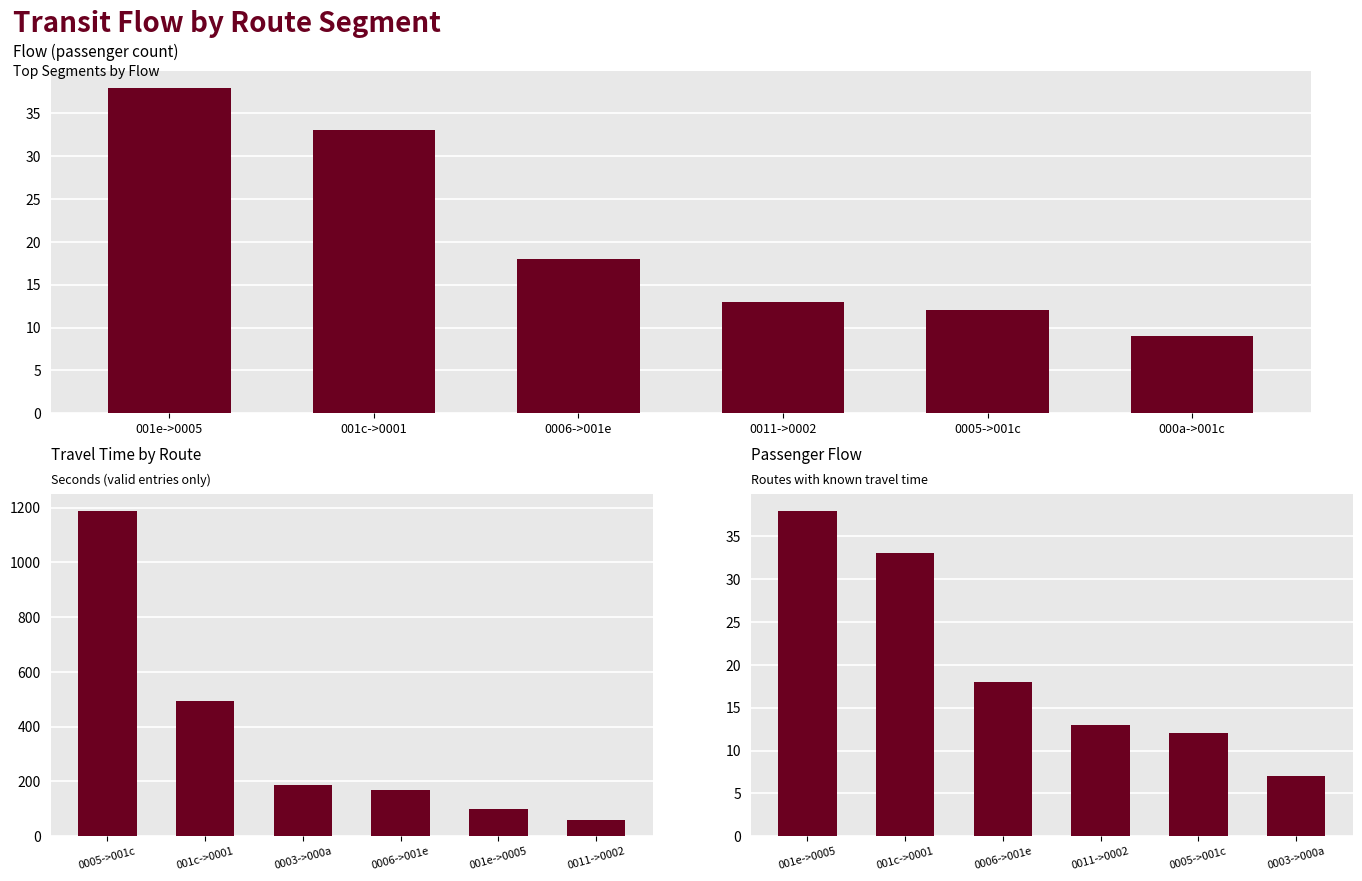

What position from the right is 001c->0001?

5